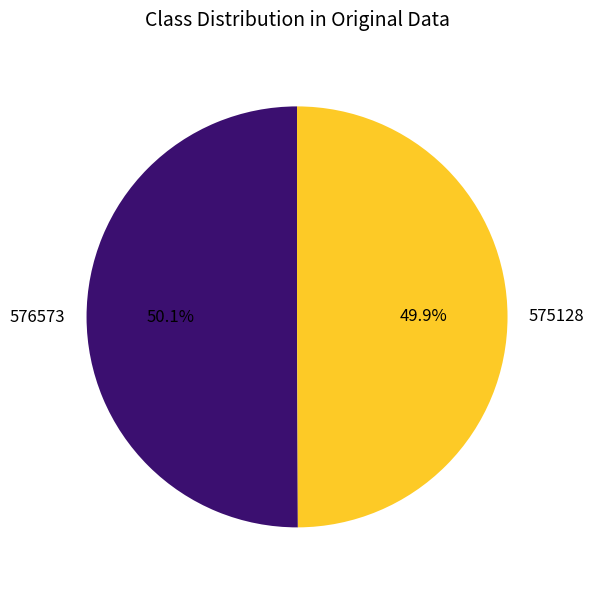

Is there a majority slice in this chart?

Yes